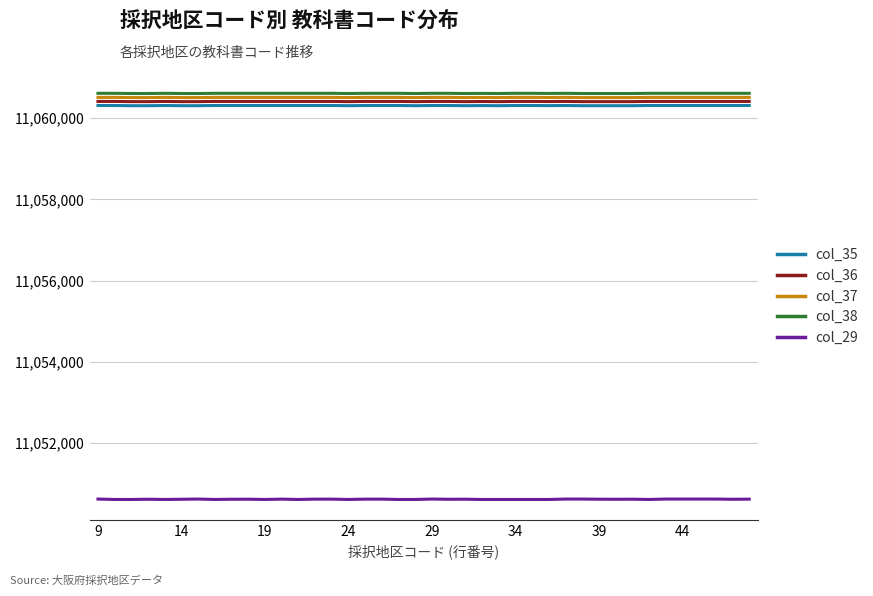

Which series has the widest spread of values?

col_29